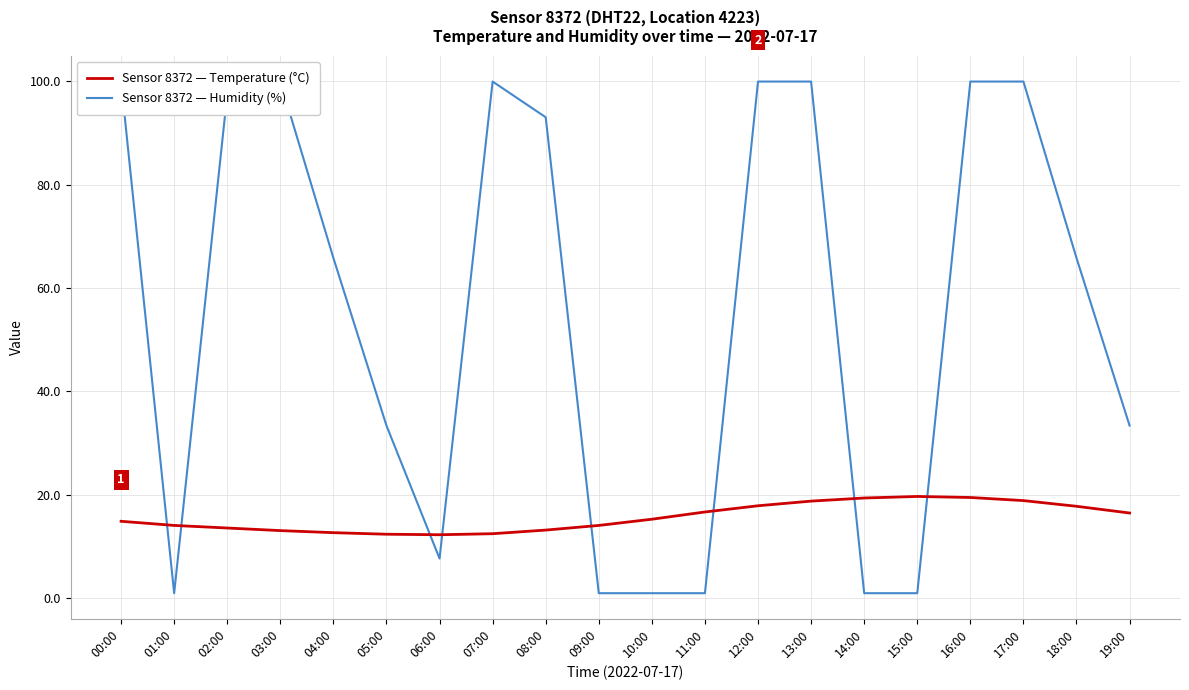

At which category does the chart reach its minimum across all series?

01:00